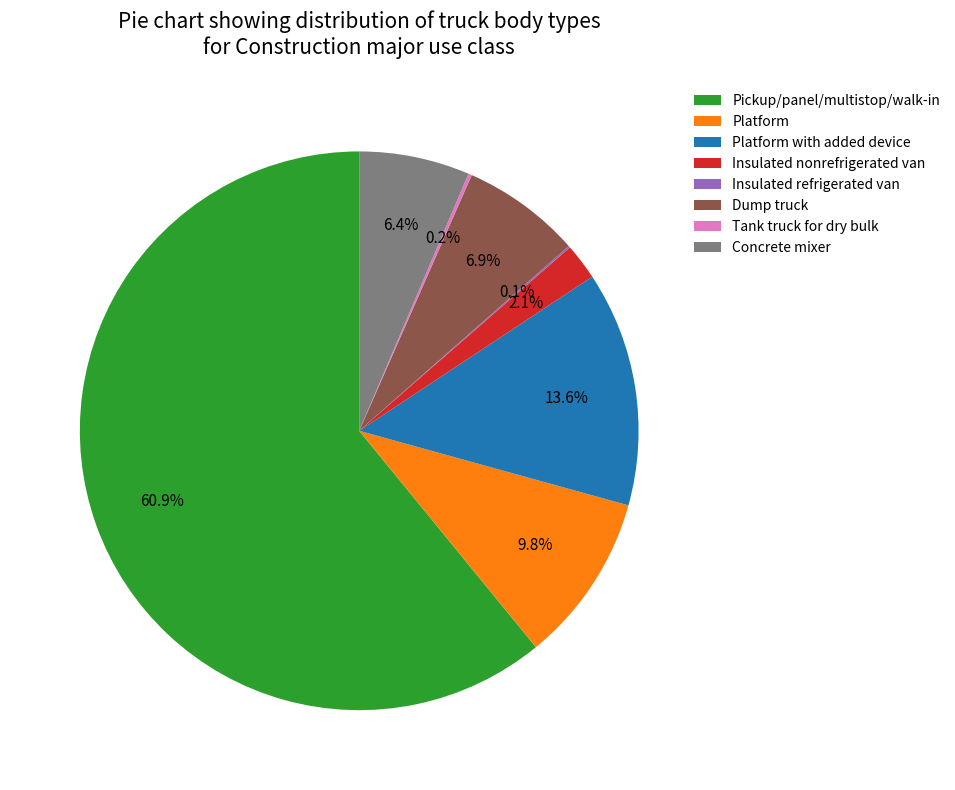

What is the largest slice in the pie chart?

Pickup/panel/multistop/walk-in